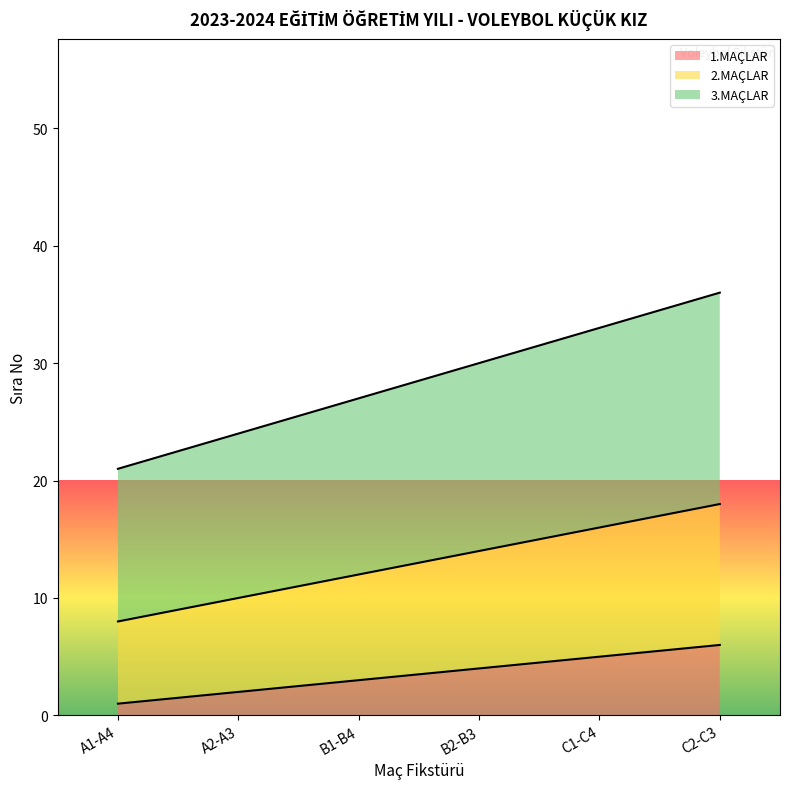

Which category has the highest value across all series?

C2-C3